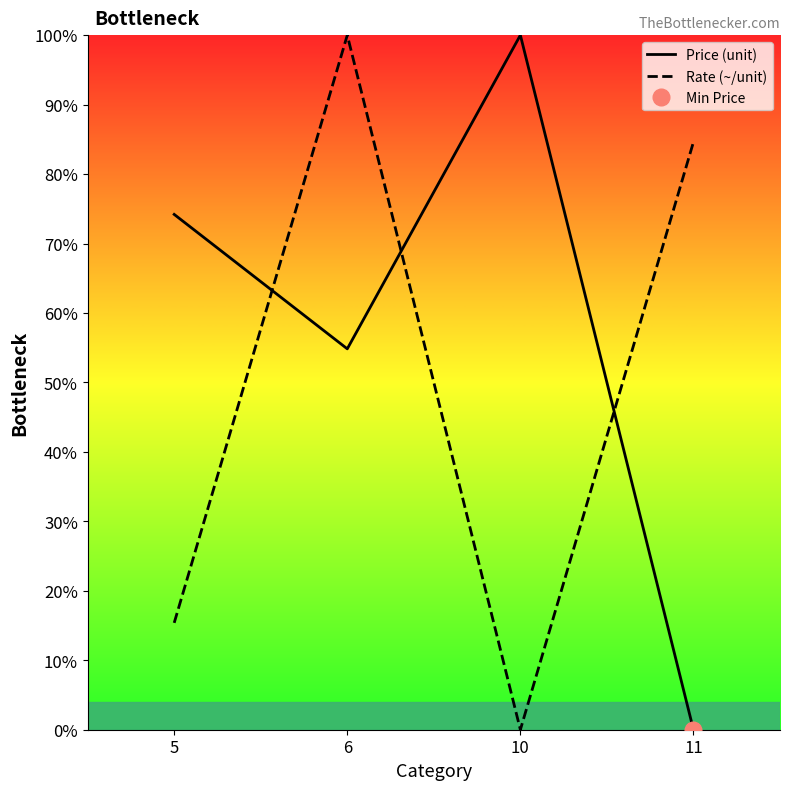

What is the sum of all Price (unit) values?

229.0